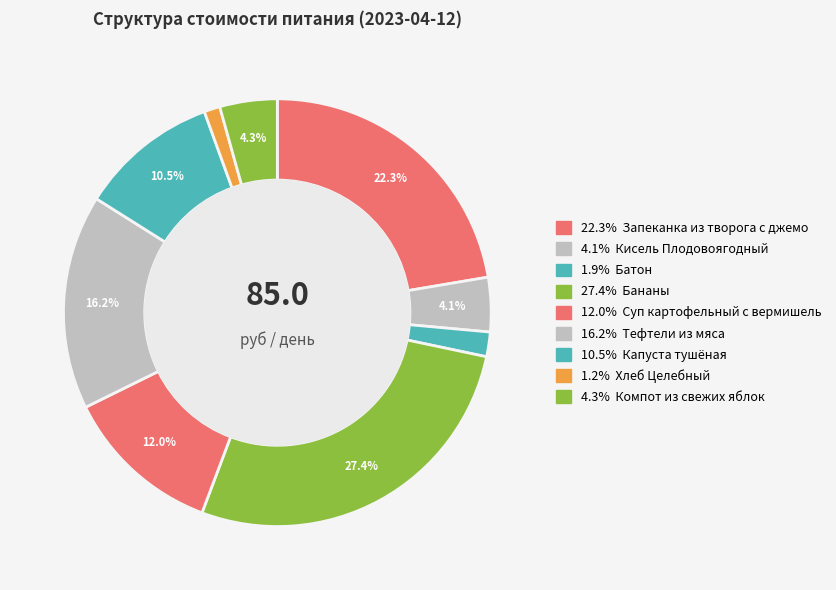

Count the number of slices in the pie.

9